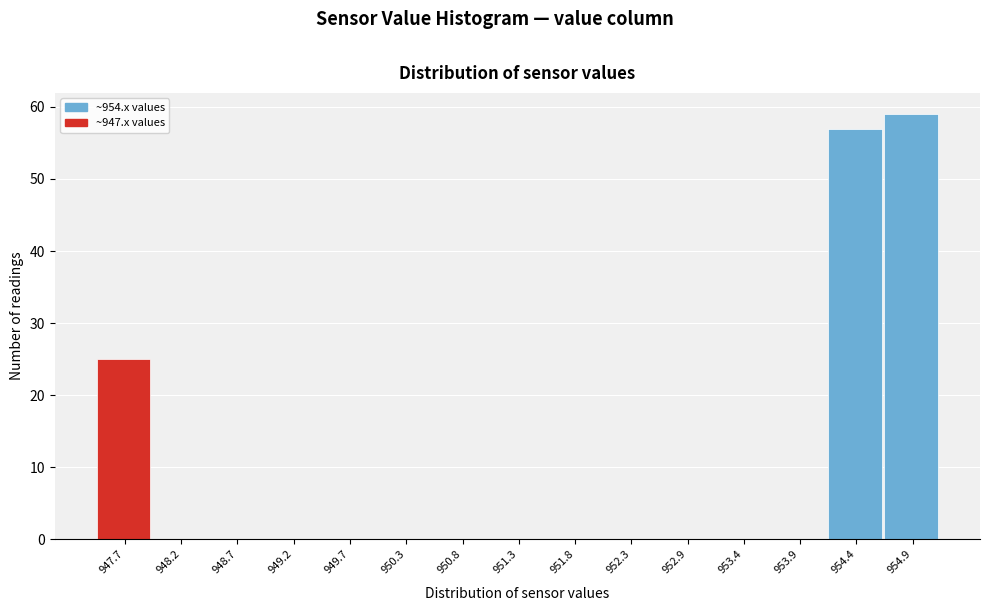

Reading left to right, transcribe this chart: for each bar, give the range it covers on the x-axis and its height. Neither the bar edges nor the heights are printed on the chart, so give them approximately, as read against the axes.

947.40 to 947.92: 25
947.92 to 948.44: 0
948.44 to 948.96: 0
948.96 to 949.48: 0
949.48 to 950.00: 0
950.00 to 950.52: 0
950.52 to 951.04: 0
951.04 to 951.56: 0
951.56 to 952.08: 0
952.08 to 952.60: 0
952.60 to 953.12: 0
953.12 to 953.64: 0
953.64 to 954.16: 0
954.16 to 954.68: 57
954.68 to 955.20: 59